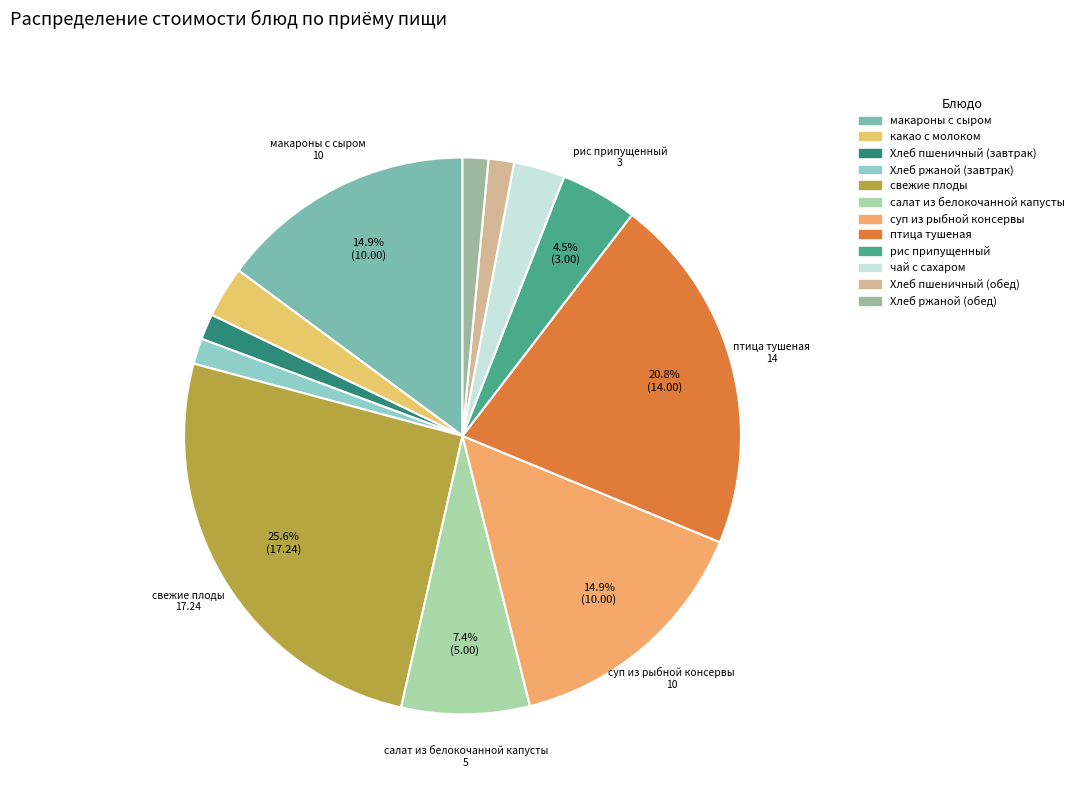

Does Хлеб ржаной (обед) represent more than half of the total?

No